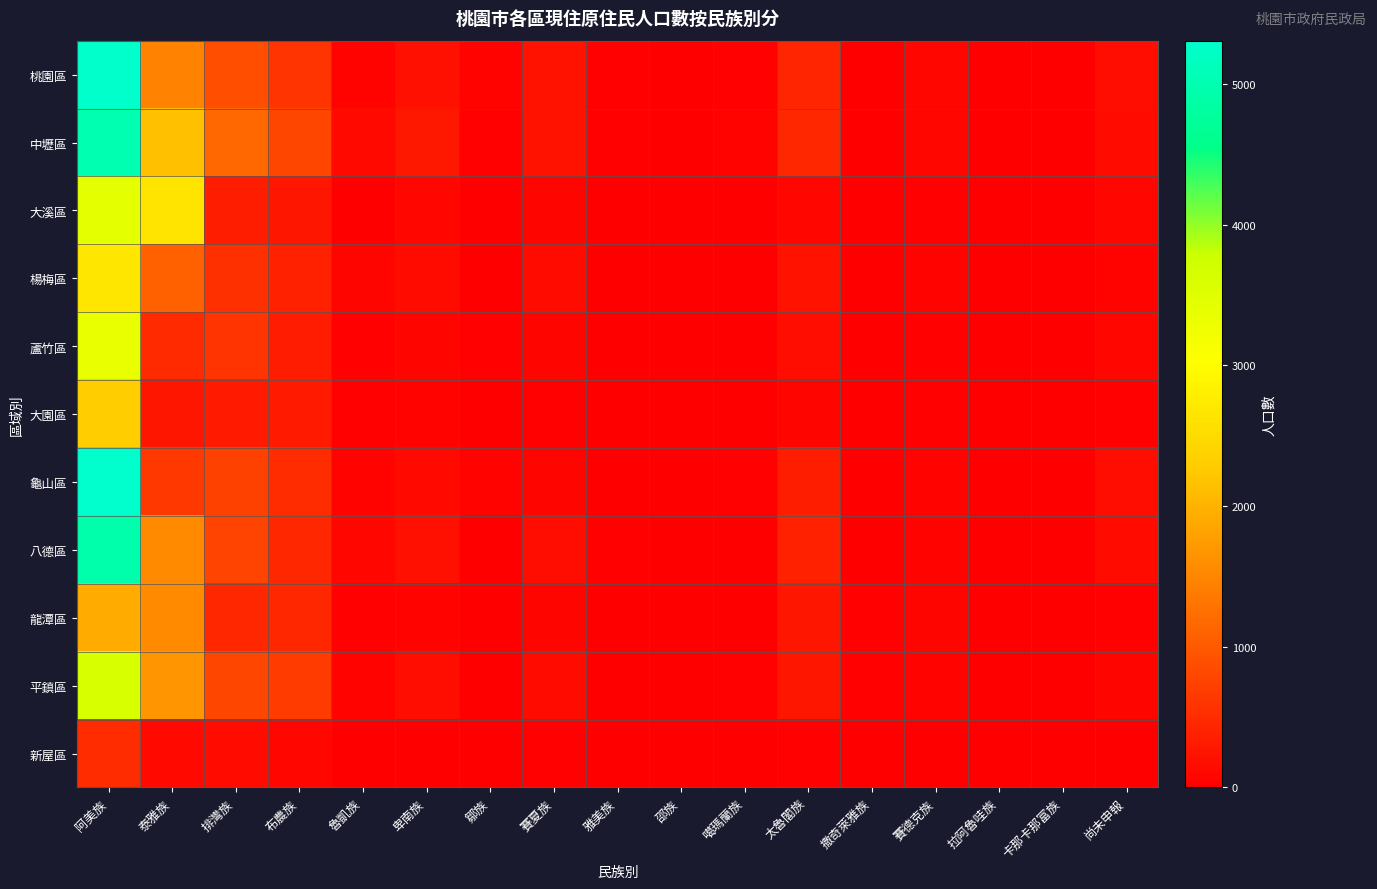

At 撒奇萊雅族, list the series in order from smallest to largest.

大園區, 新屋區, 龜山區, 中壢區, 蘆竹區, 桃園區, 楊梅區, 大溪區, 八德區, 龍潭區, 平鎮區